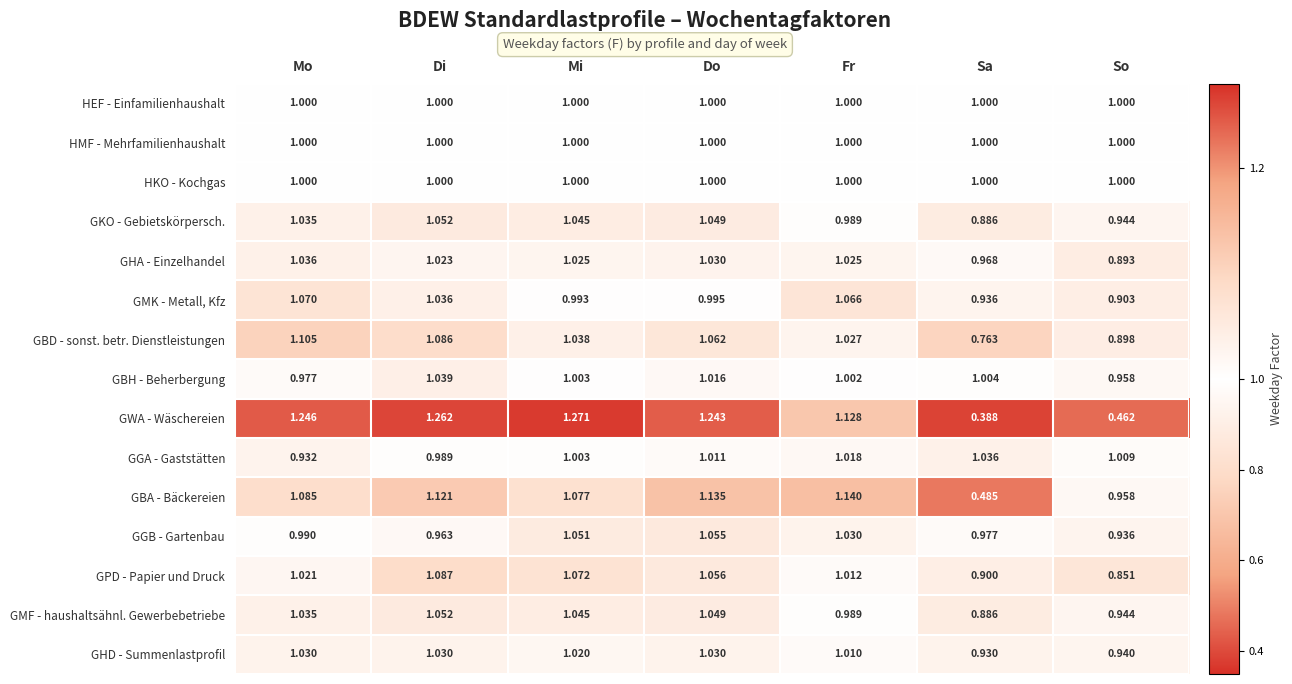

List the labels in order of GKO - Gebietskörpersch. value, smallest first.

Sa, So, Fr, Mo, Mi, Do, Di